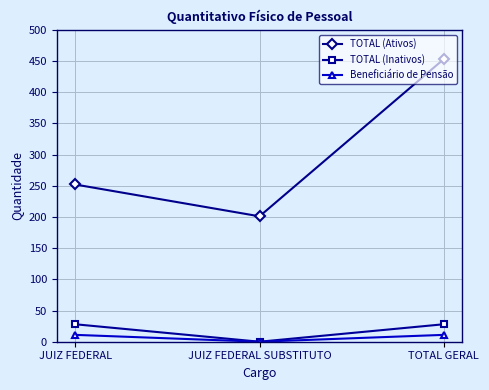

How many values in TOTAL (Inativos) are above zero?

2